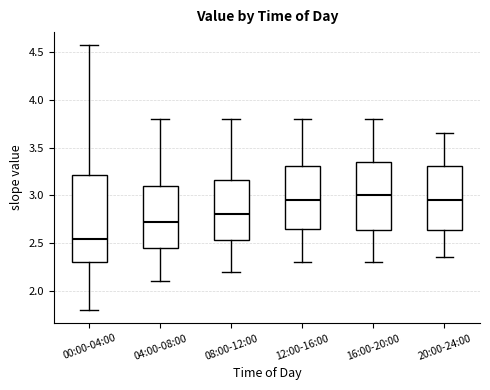

Reading left to right, read every box against the y-axis: the position of its median line, the range the box covers, and the ends of its whiskers. The values are not printed on the chart, so give them approximately, as read against the axis.

00:00-04:00: median 2.55, box 2.30 to 3.20, whiskers 1.80 to 4.55
04:00-08:00: median 2.75, box 2.45 to 3.10, whiskers 2.10 to 3.80
08:00-12:00: median 2.80, box 2.55 to 3.15, whiskers 2.20 to 3.80
12:00-16:00: median 2.95, box 2.65 to 3.30, whiskers 2.30 to 3.80
16:00-20:00: median 3.00, box 2.65 to 3.35, whiskers 2.30 to 3.80
20:00-24:00: median 2.95, box 2.65 to 3.30, whiskers 2.35 to 3.65